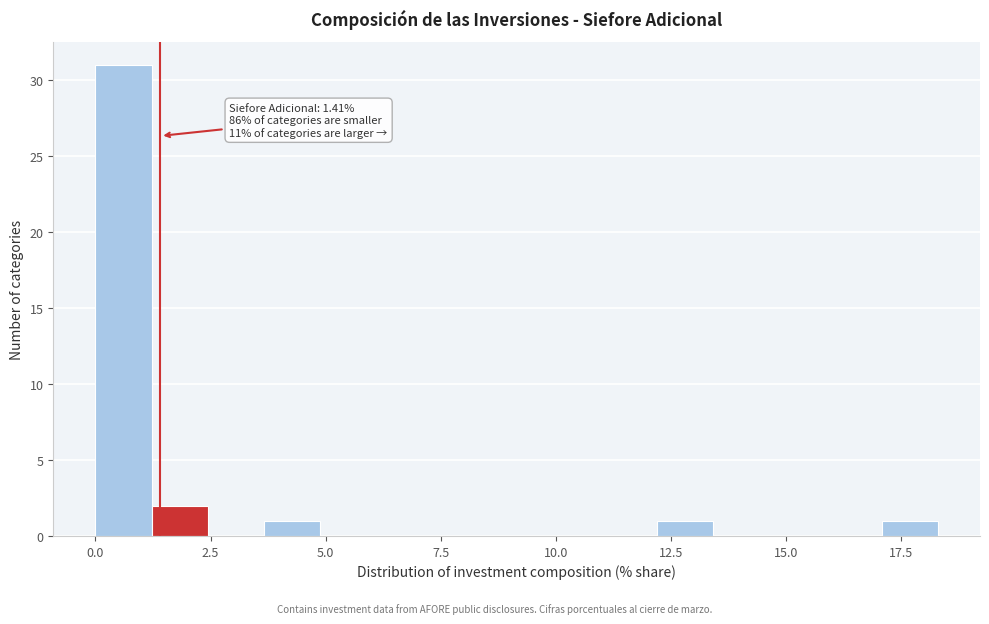

Read against the x-axis, roughly where is the centre of the tallest bar?

0.5